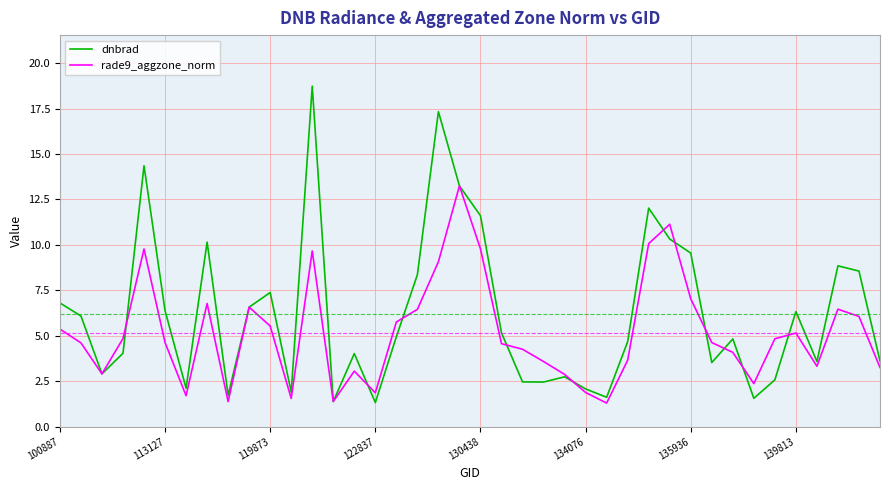

In rade9_aggzone_norm, how many points are higher than both neighbors (excluding endpoints)?

9